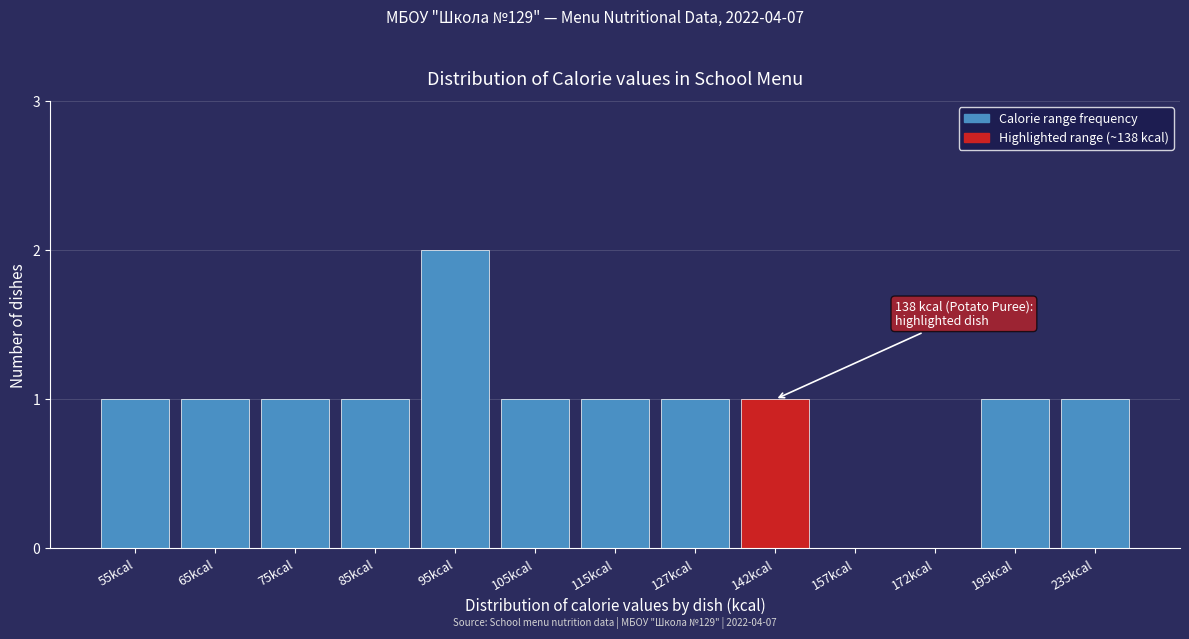

Reading left to right, list all the values displayed in this chart.

55kcal=1	65kcal=1	75kcal=1	85kcal=1	95kcal=2	105kcal=1	115kcal=1	127kcal=1	142kcal=1	157kcal=0	172kcal=0	195kcal=1	235kcal=1